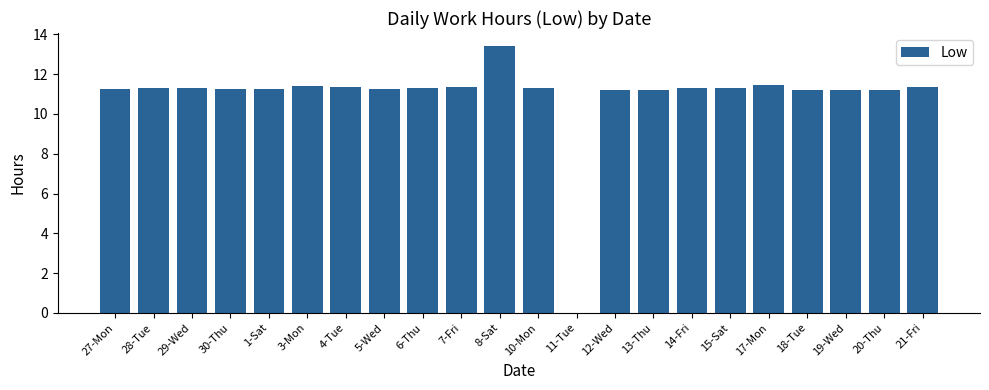

Are the bars horizontal?

No